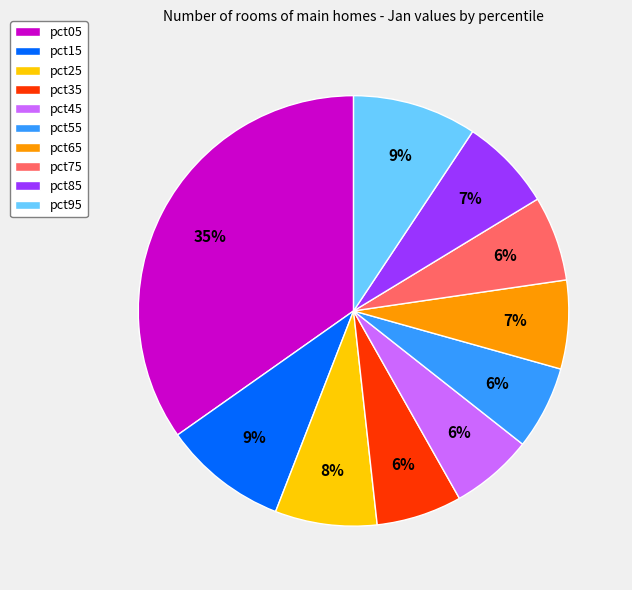

Which slice is the largest?

pct05